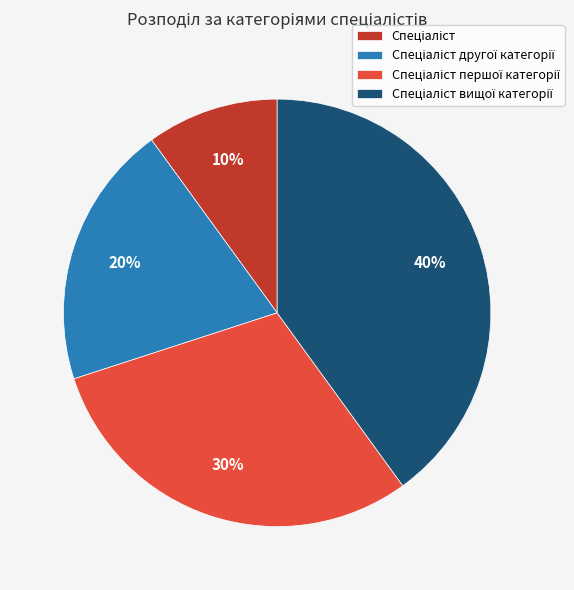

Is there any slice that represents more than half of the pie?

No